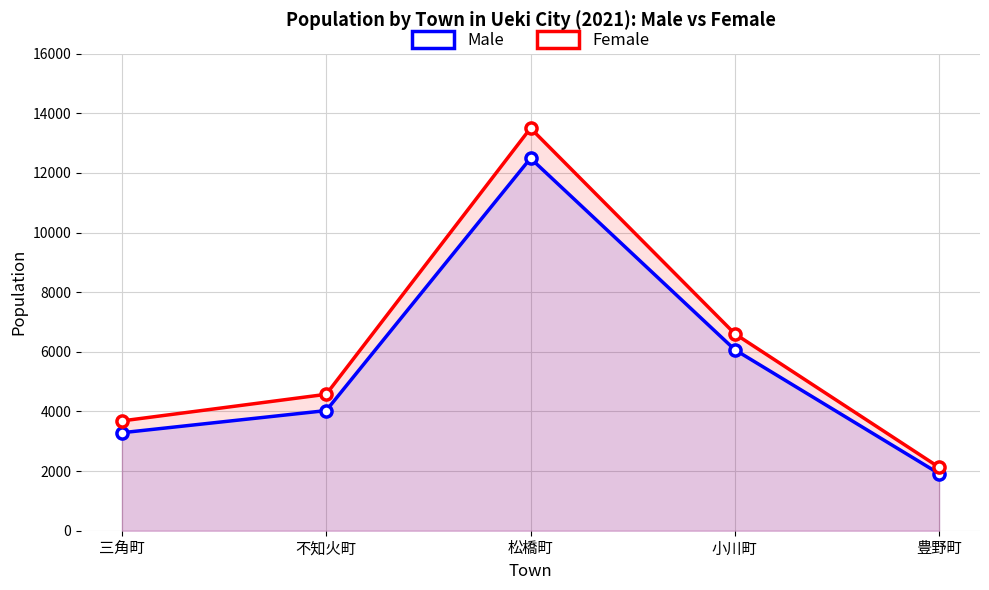

Rank the series at 三角町 from highest to lowest value.

Female, Male